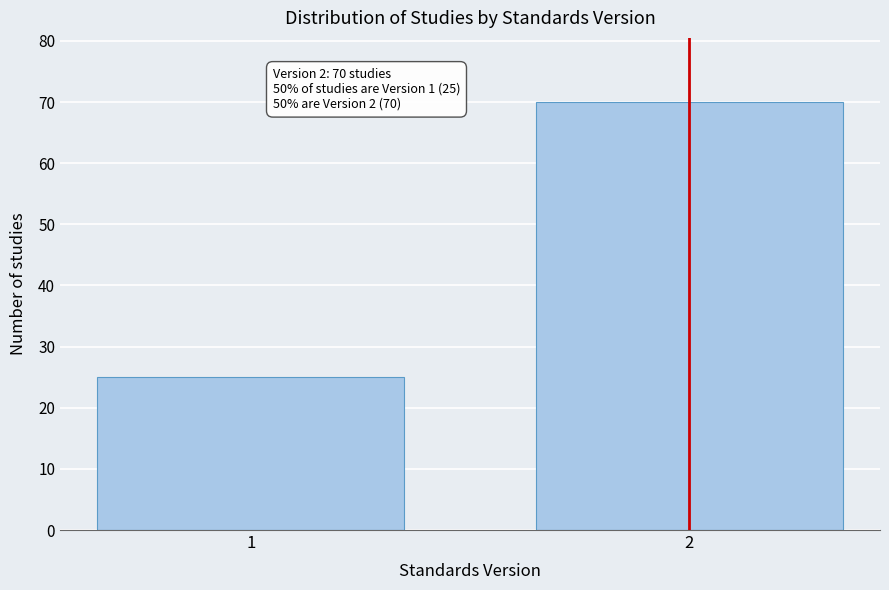

Reading right to left, transcribe all the data shown in this chart.

2=70	1=25